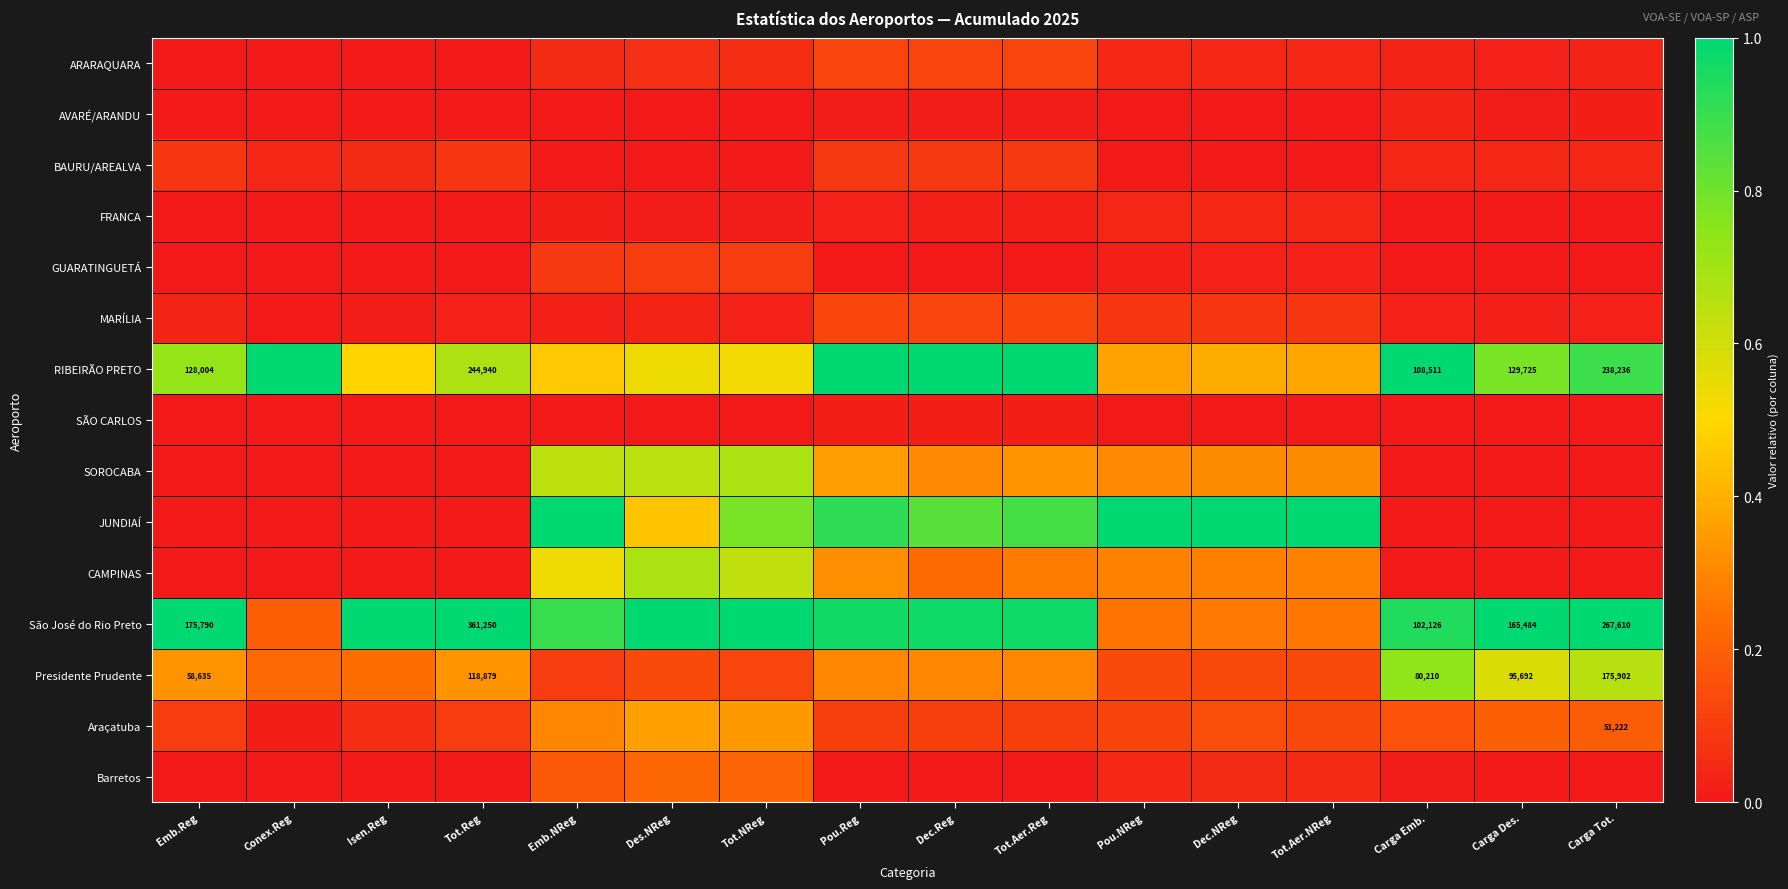

The value of SÃO CARLOS at Carga Tot. is 0.0. True or false?

True